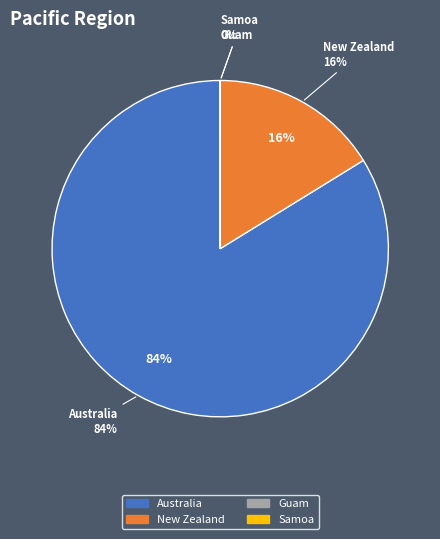

Which slice represents more than half of the pie?

Australia